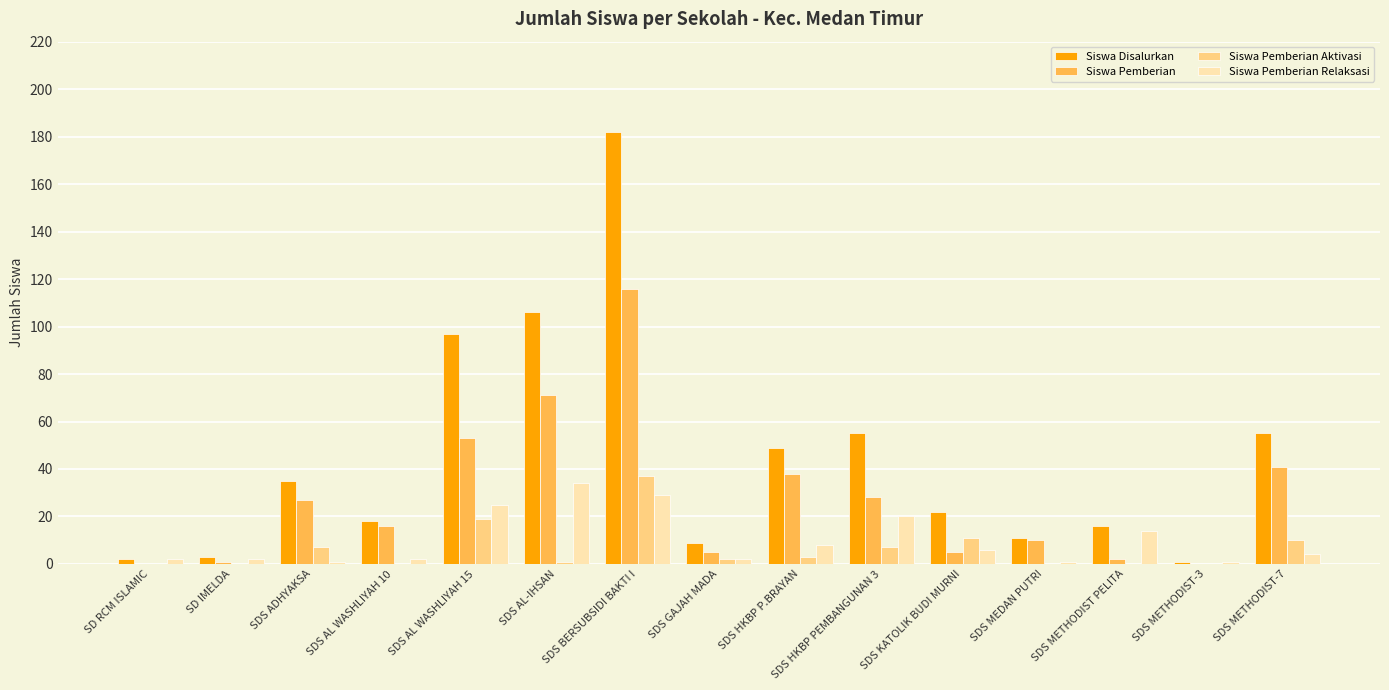

How many series are shown in this chart?

4